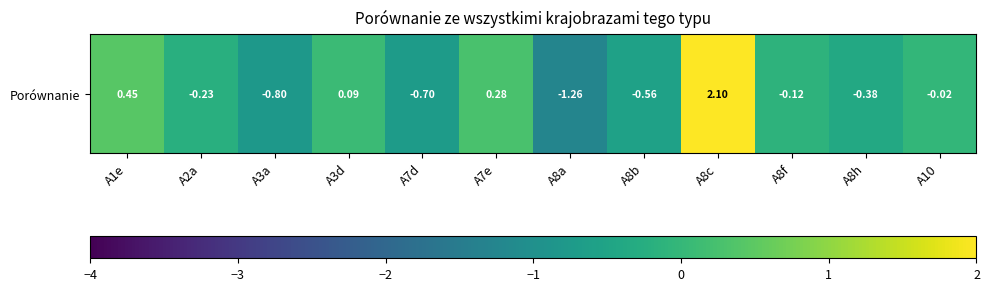

Is it true that the value at A7d is -0.7?

True